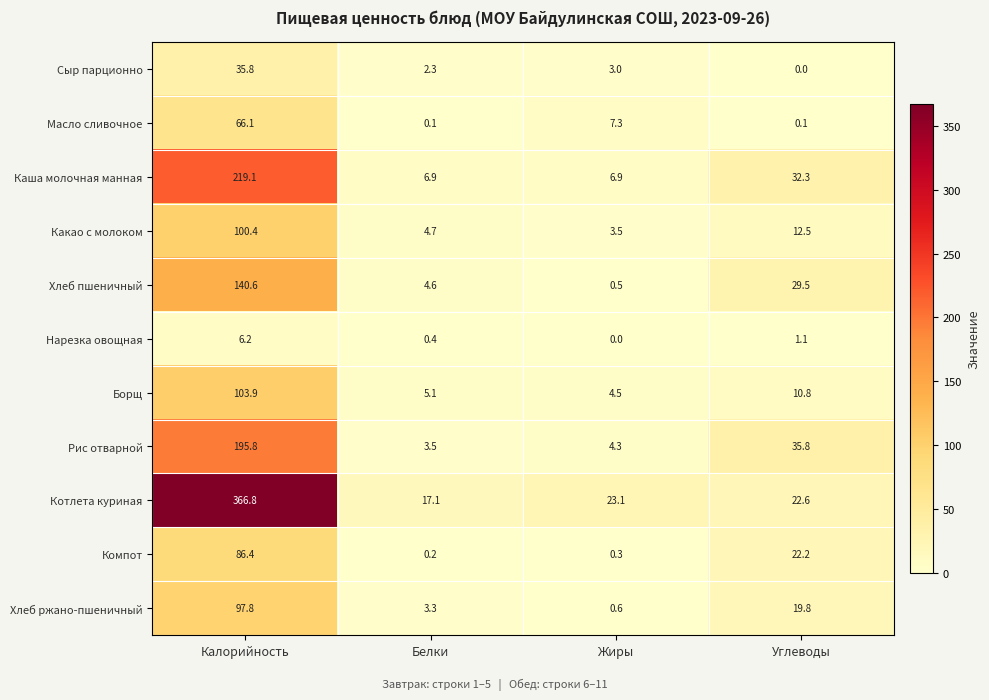

What is the difference between the Каша молочная манная values at Углеводы and Калорийность?

186.8